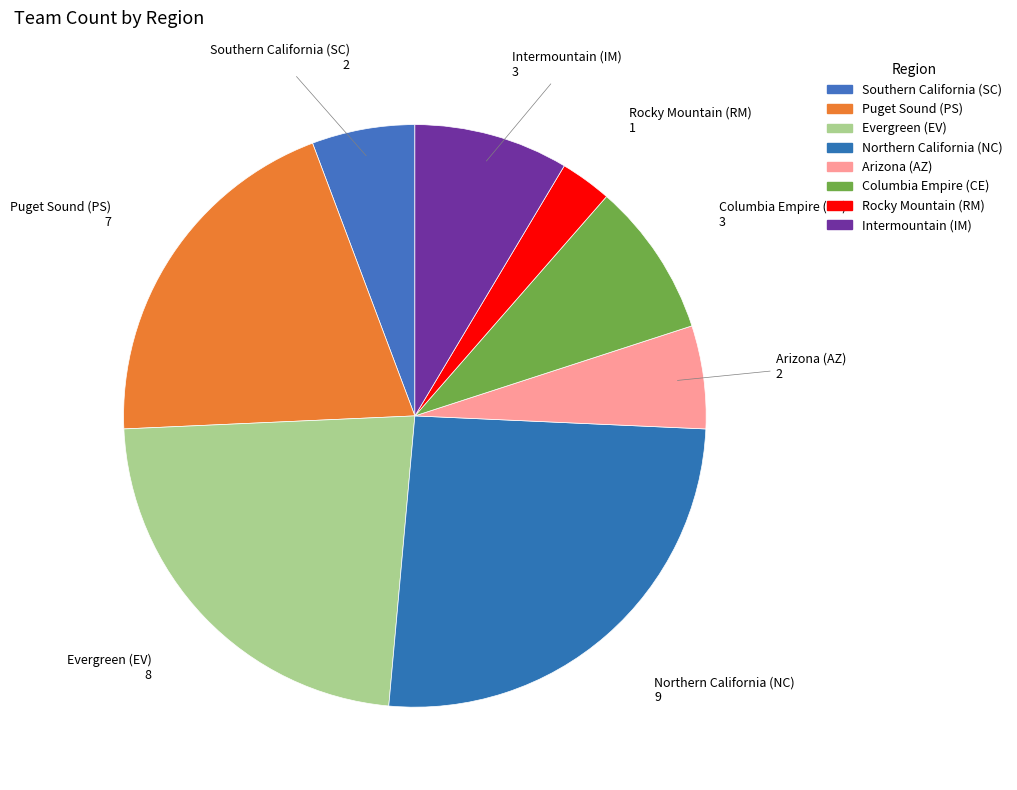

What is the total percentage of Intermountain (IM) and Rocky Mountain (RM)?

11.4%